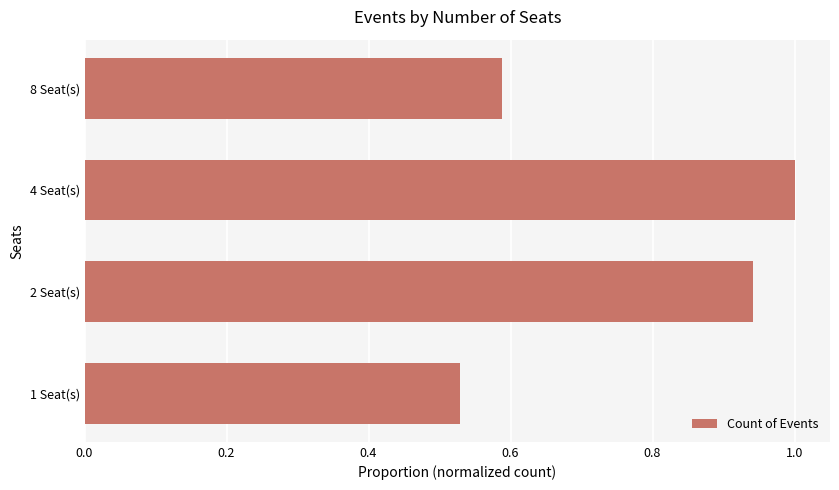

How many categories are shown in the chart?

4